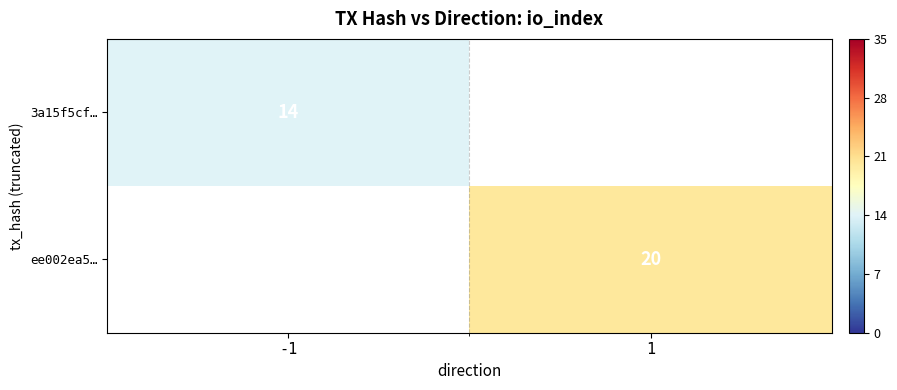

The ee002ea5… series shows 20 at 1. True or false?

True